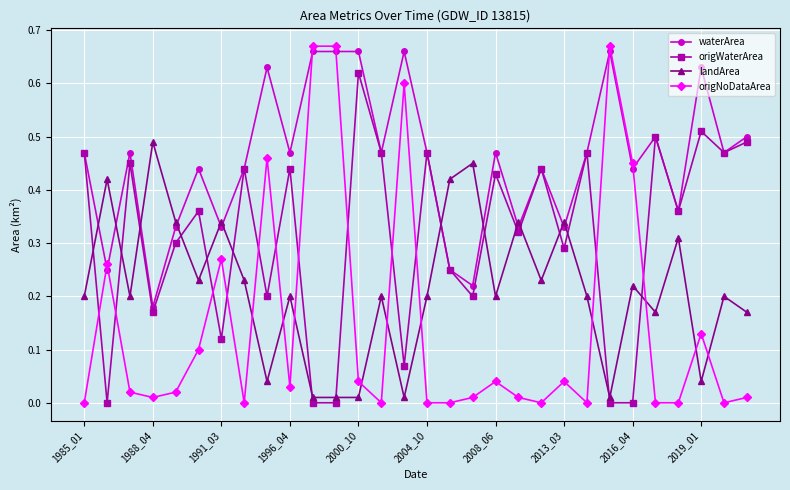

True or false: origNoDataArea and waterArea intersect in this chart.

True